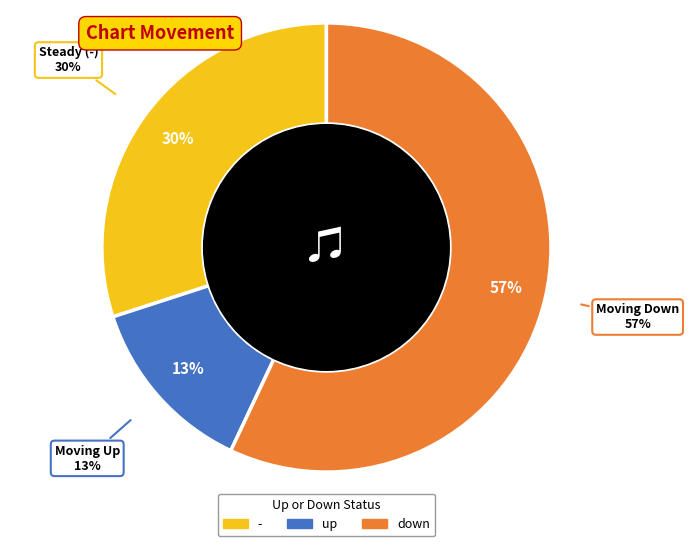

Do down and - together represent more than half of the pie?

Yes